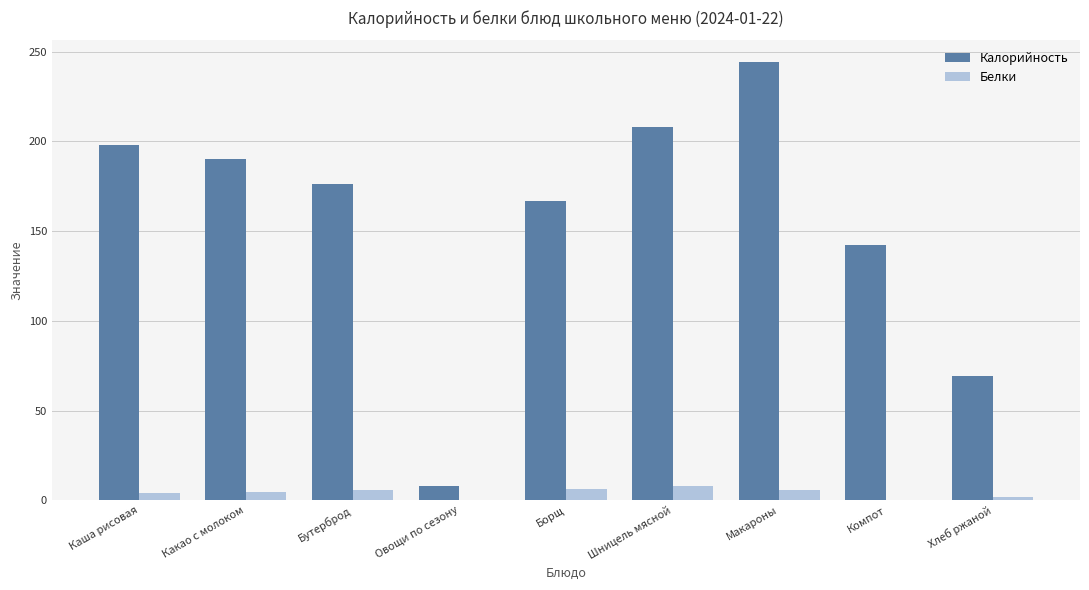

Which series changed the most between Овощи по сезону and Шницель мясной?

Калорийность